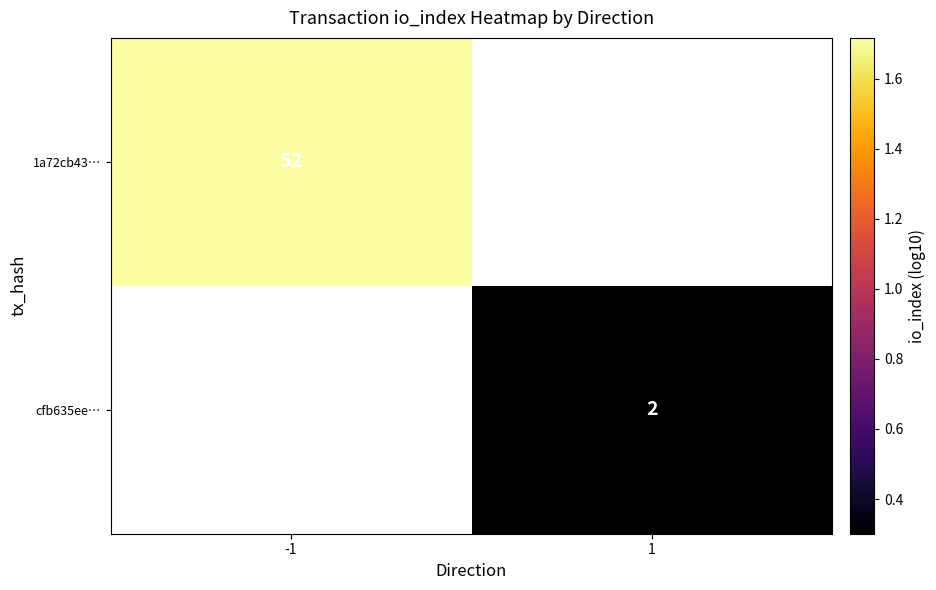

Which label corresponds to the largest value in the chart?

-1